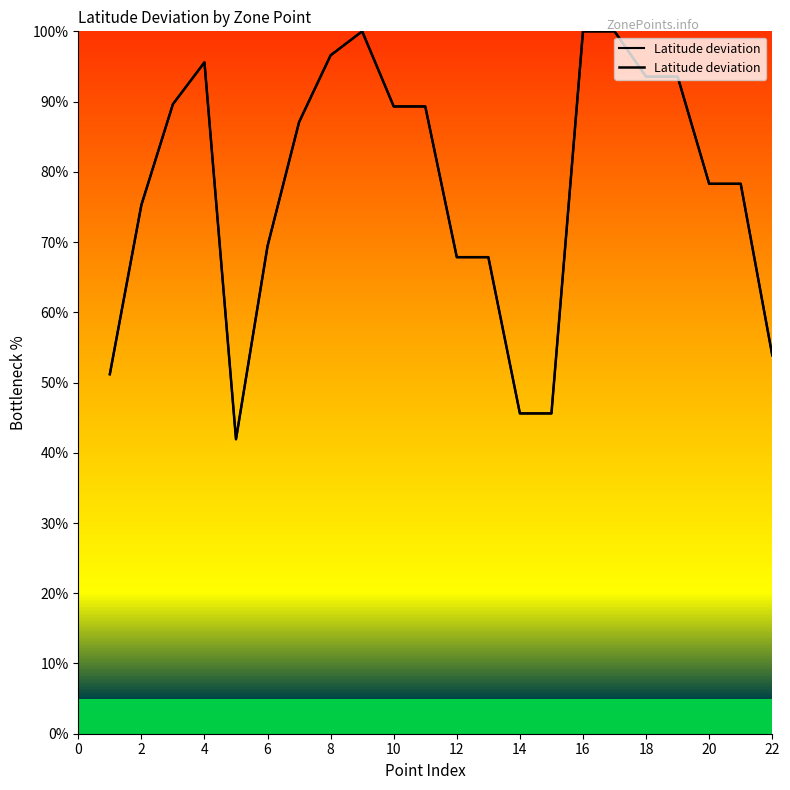

True or false: the data has more than 1 interior local peaks.

True